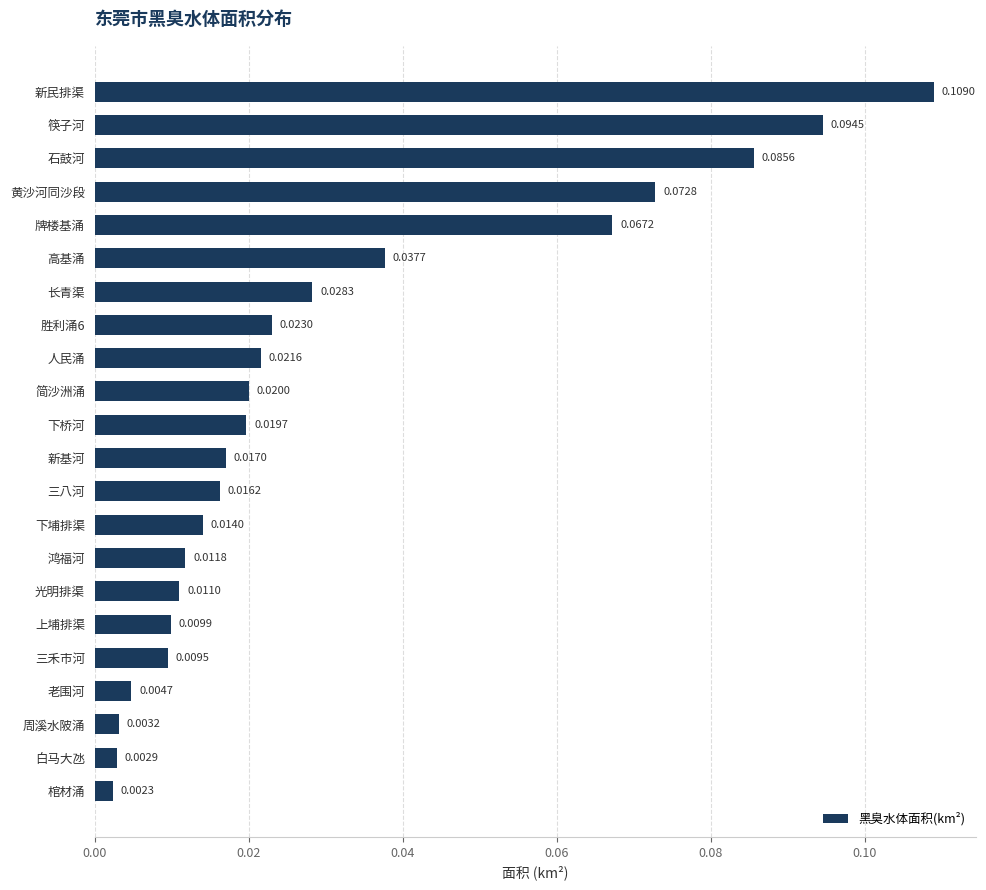

At which label is the value closest to 0?

棺材涌